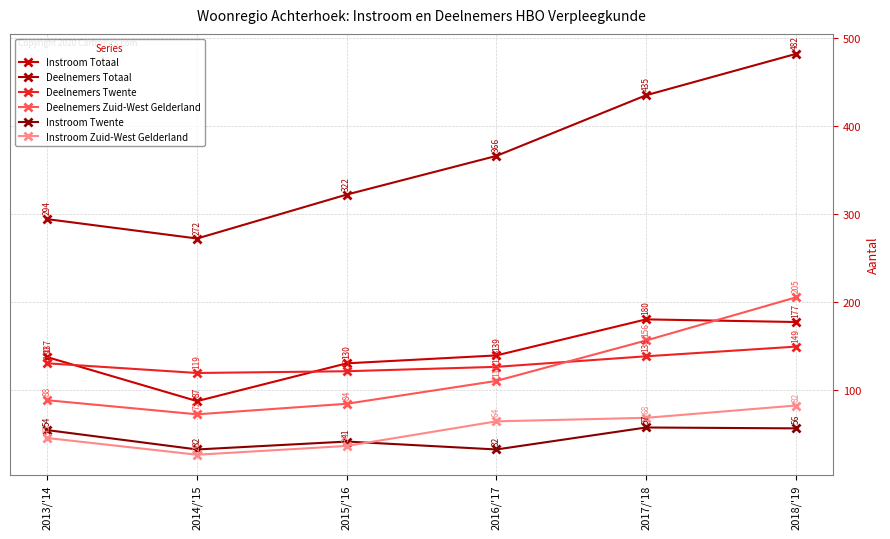

Between 2016/'17 and 2017/'18, which is larger?

2017/'18